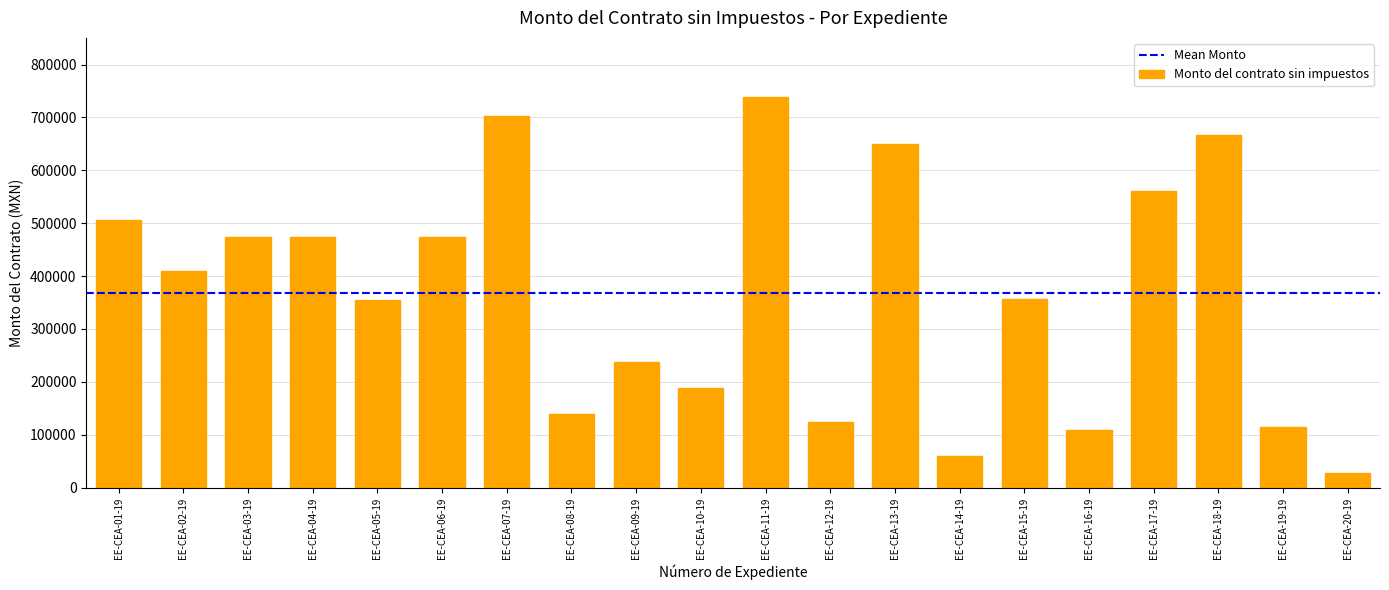

Are the bars horizontal?

No